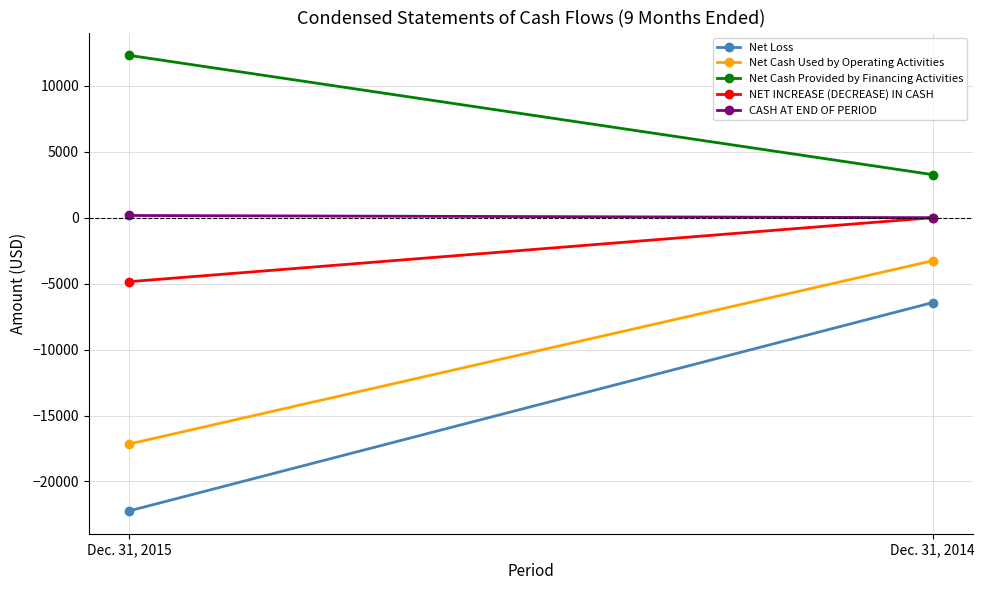

How many categories are shown in the chart?

2